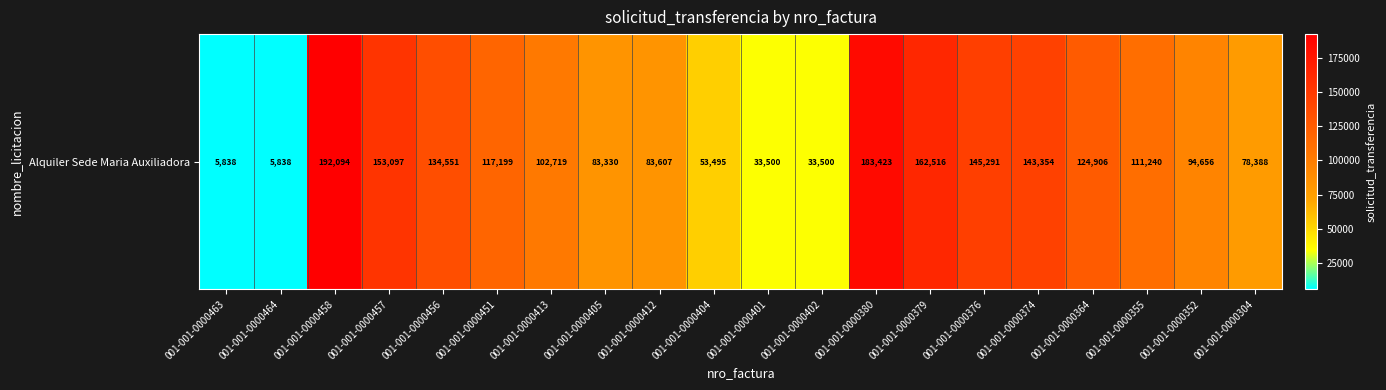

True or false: the data shows 151438 at 001-001-0000413.

False